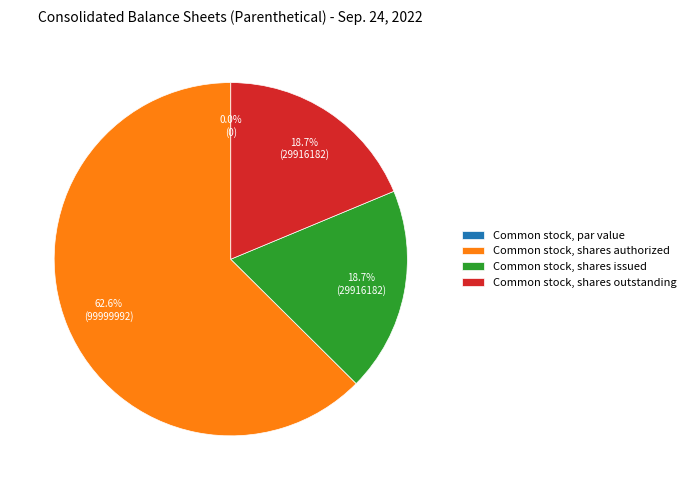

Between Common stock, par value and Common stock, shares outstanding, which is larger?

Common stock, shares outstanding